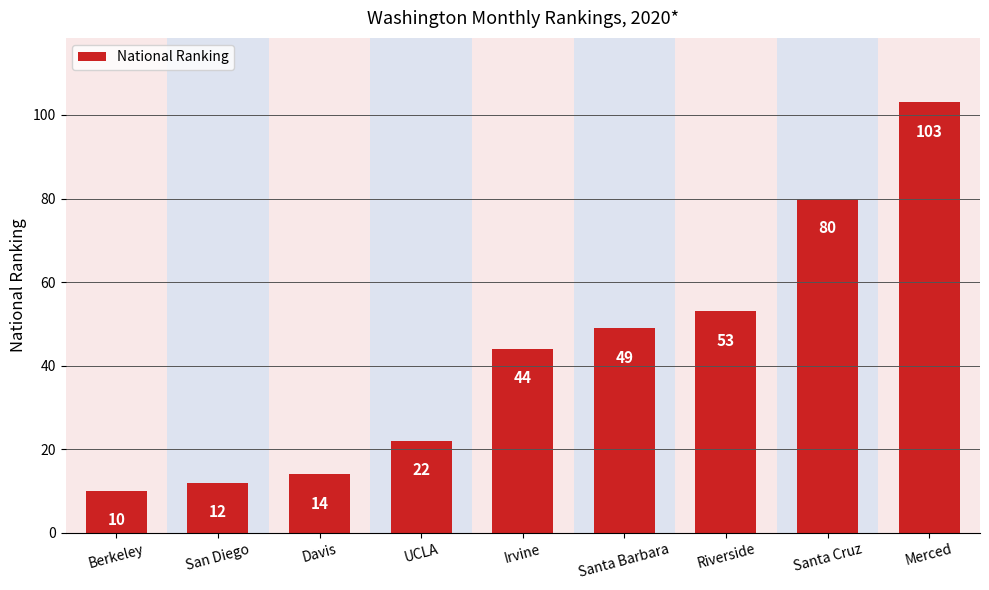

Which has a higher value, Riverside or Santa Cruz?

Santa Cruz